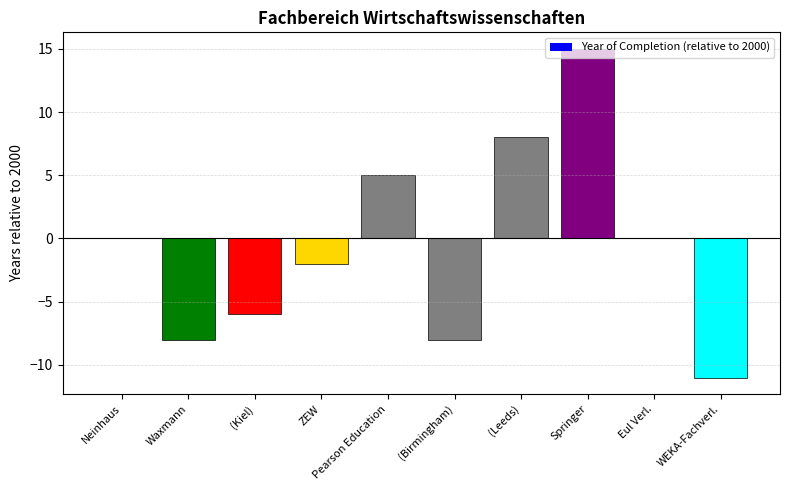

How many series are shown in this chart?

1